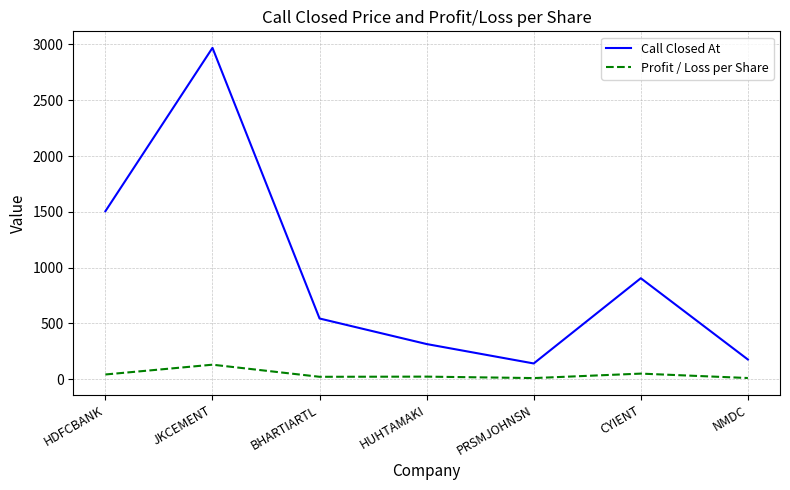

True or false: Call Closed At and Profit / Loss per Share intersect in this chart.

False